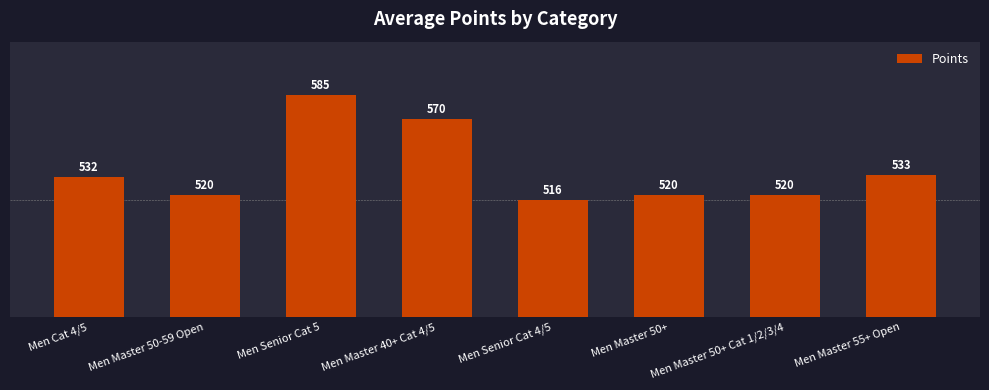

At which category does the chart reach its minimum across all series?

Men Senior Cat 4/5